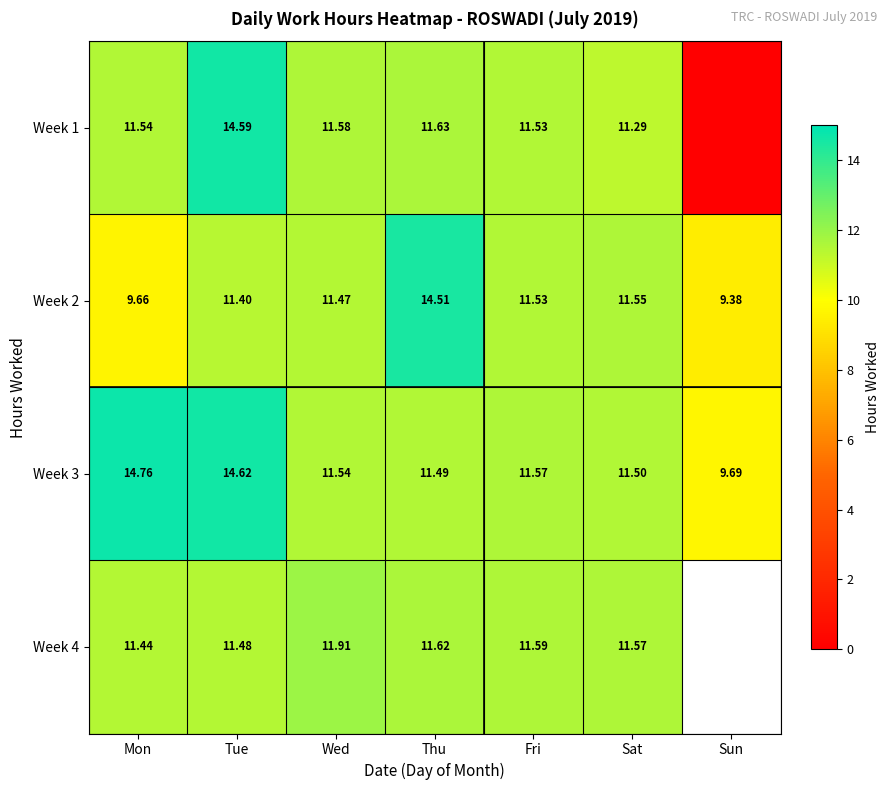

List the labels in order of Week 3 value, smallest first.

Sun, Thu, Sat, Wed, Fri, Tue, Mon